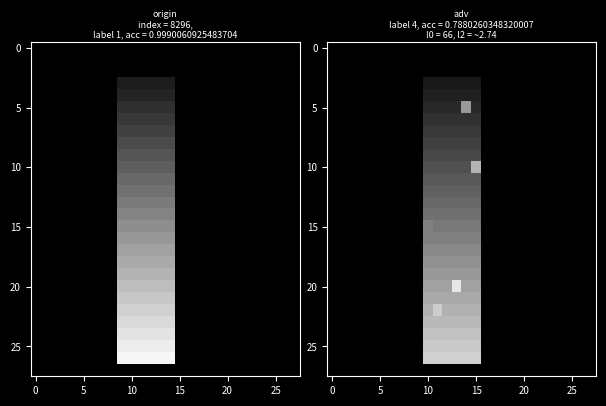

Between 15 and 11, which is larger?

15